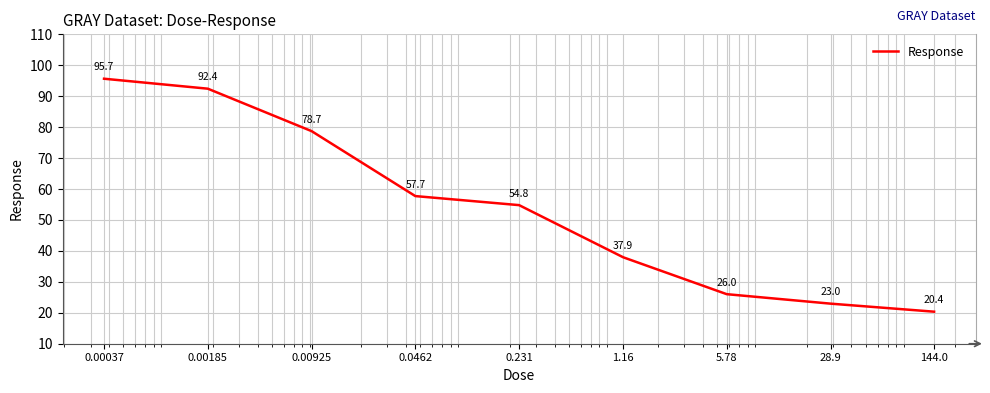

What is the difference between the maximum and minimum values?

75.3